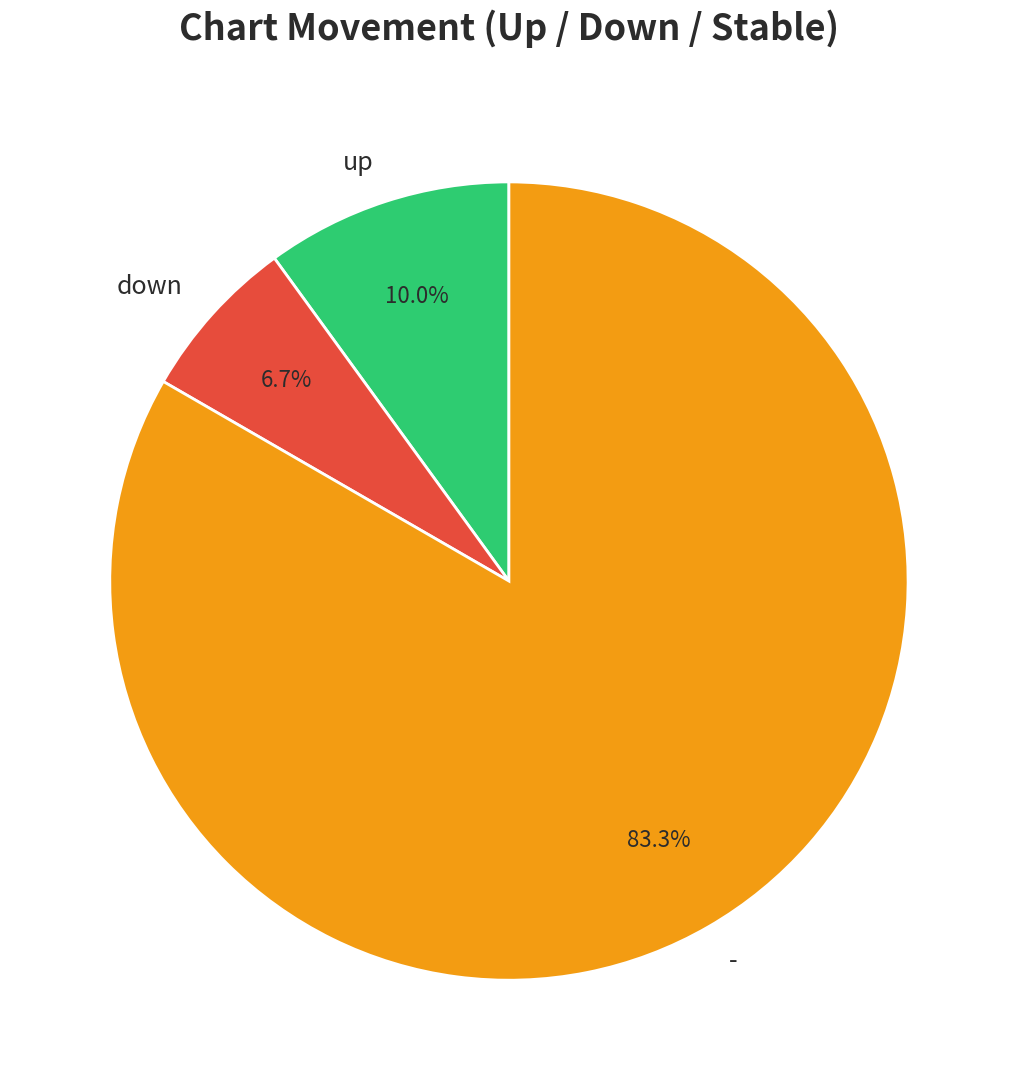

To the nearest percent, what is the combined percentage of down and -?

90%